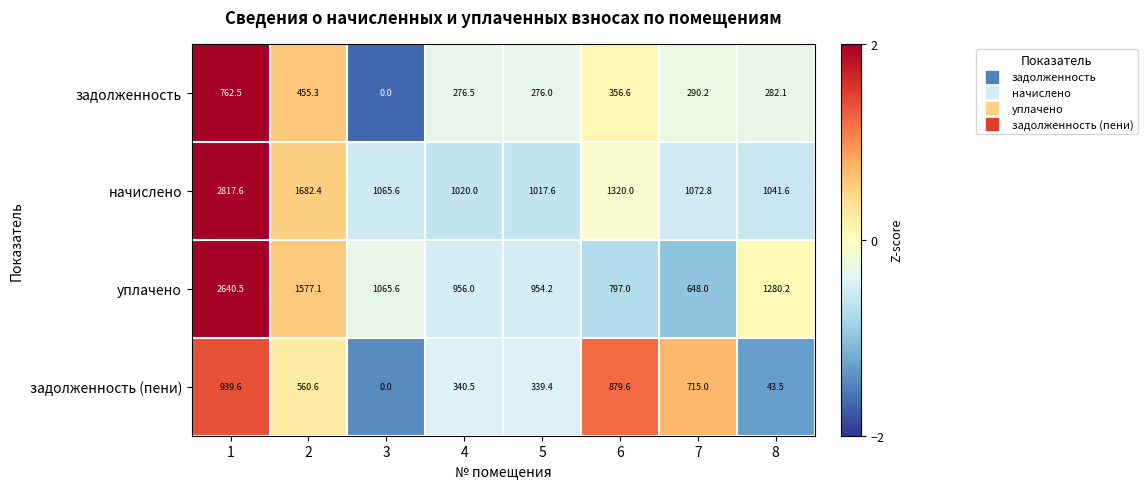

Which series has the largest total across all categories?

начислено